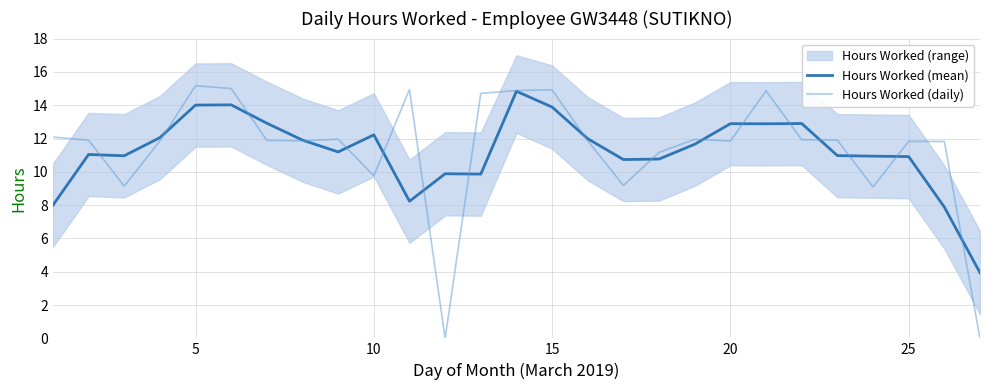

What is the maximum value for Hours Worked (daily)?

15.2